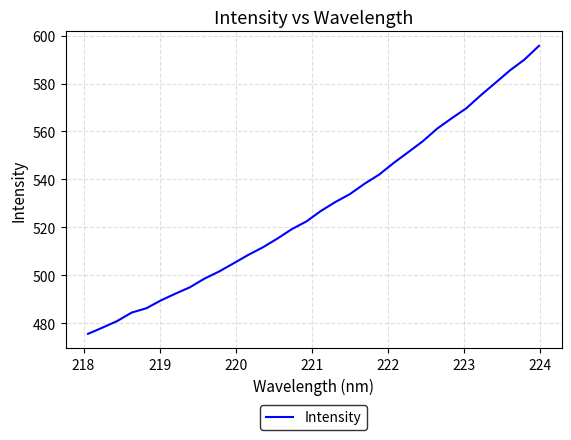

What is the maximum value shown in the chart?

595.7